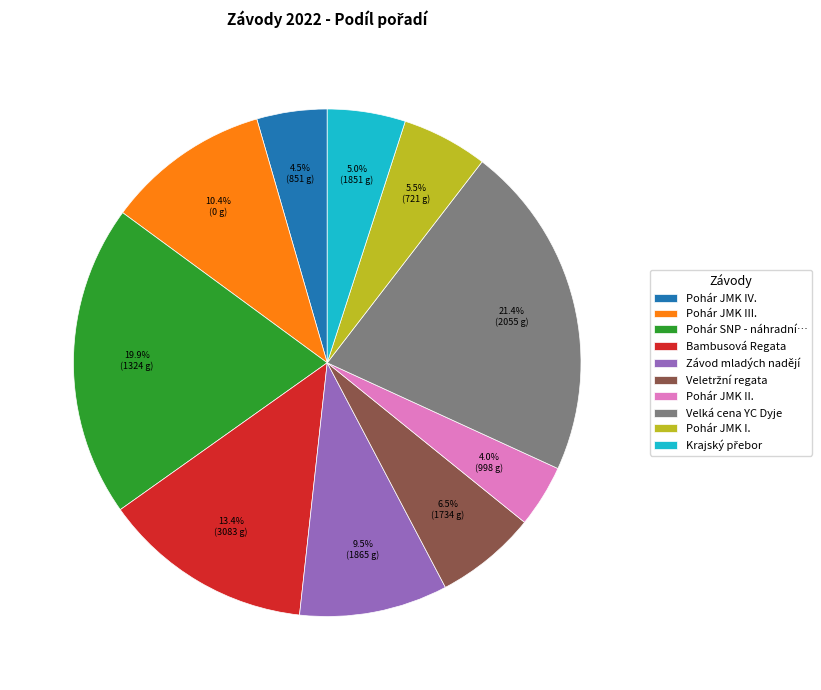

What is the largest slice in the pie chart?

Velká cena YC Dyje